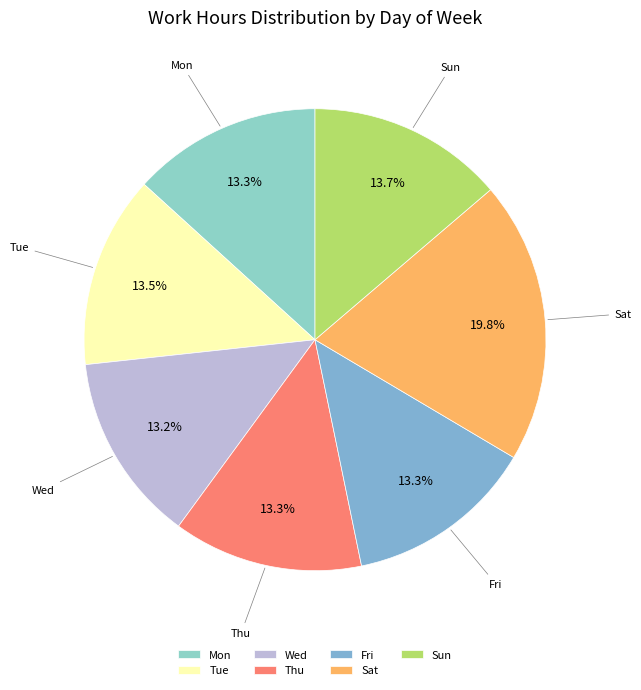

What percentage do Fri and Sun together represent?

27.0%